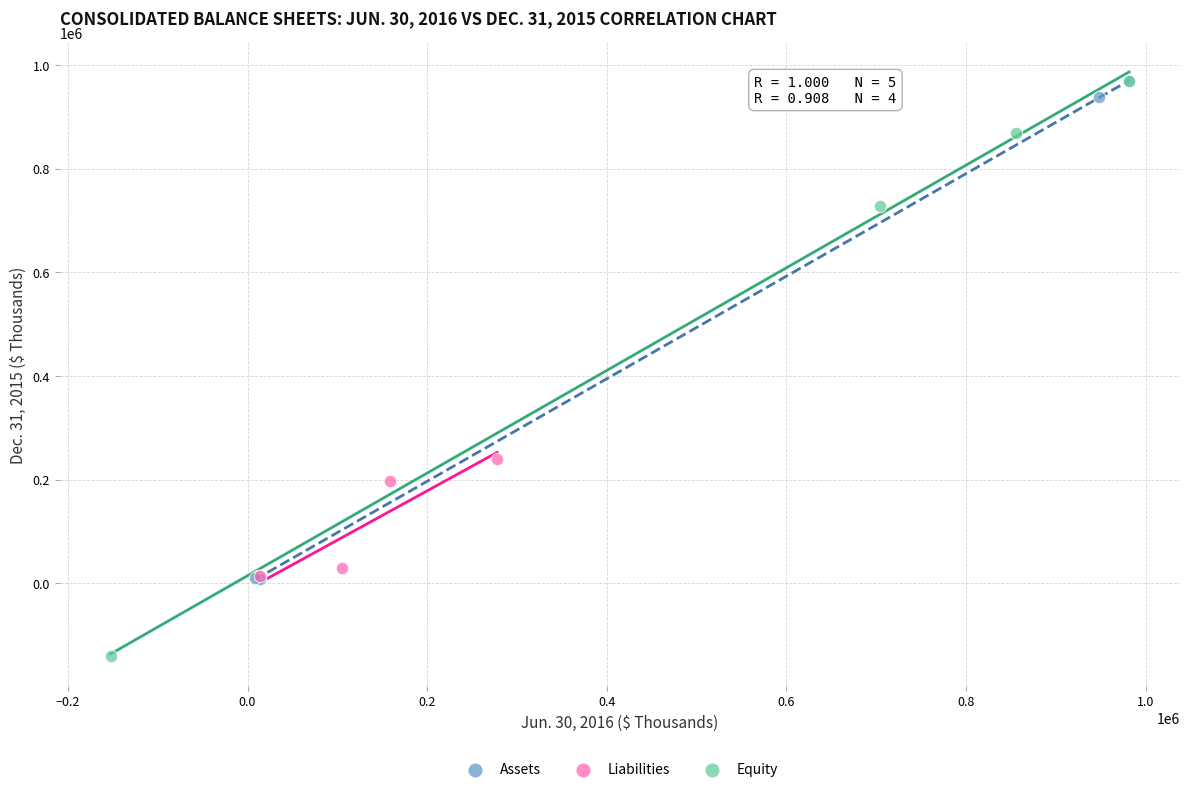

Which series contains the lowest Y value?

Equity